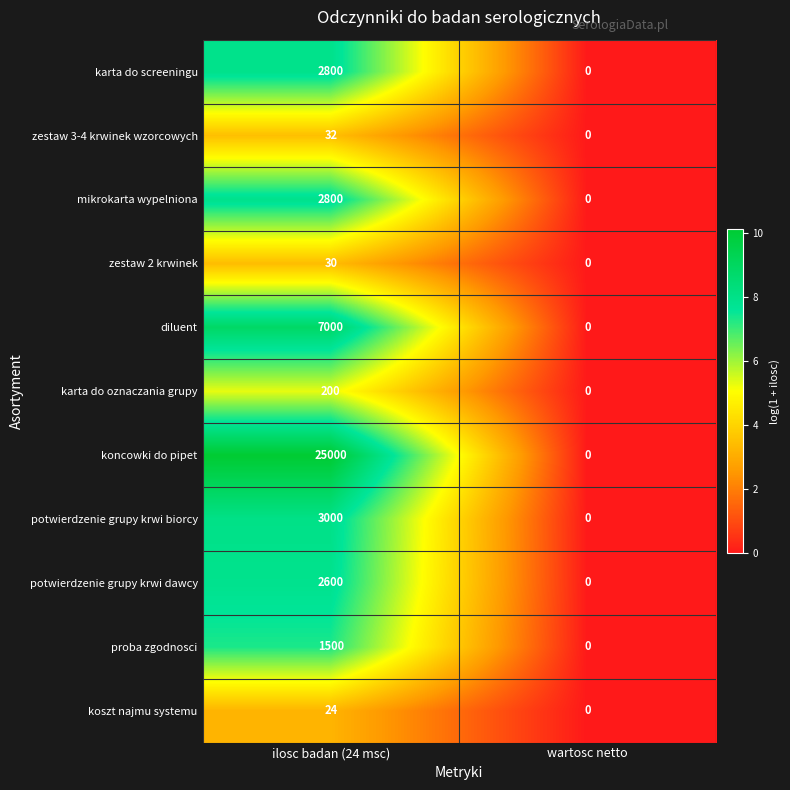

Is the value of koncowki do pipet at ilosc badan (24 msc) greater than the value of mikrokarta wypelniona at ilosc badan (24 msc)?

Yes